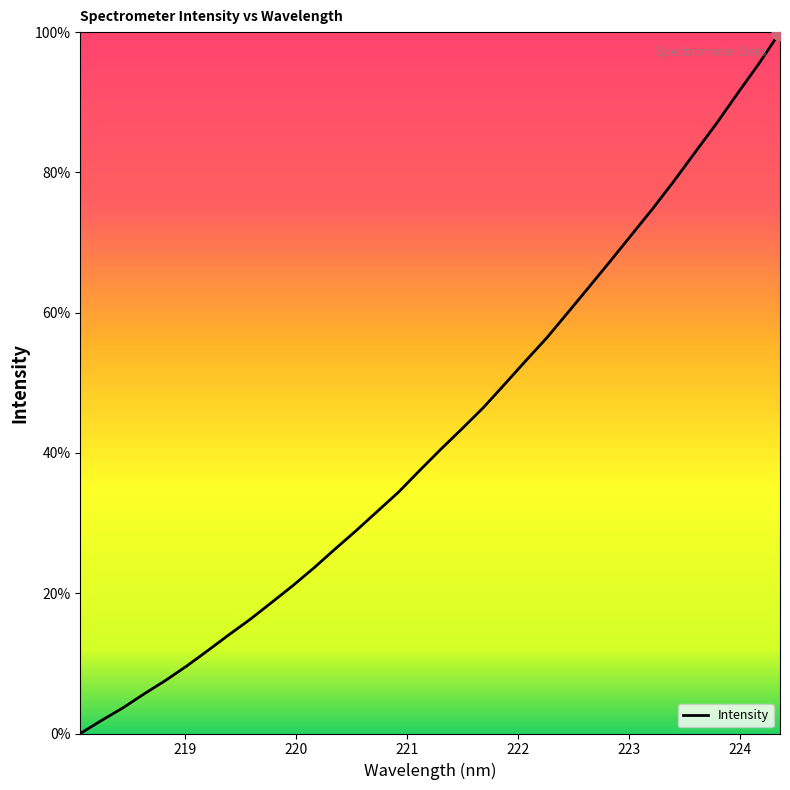

How many lines are shown in the chart?

1